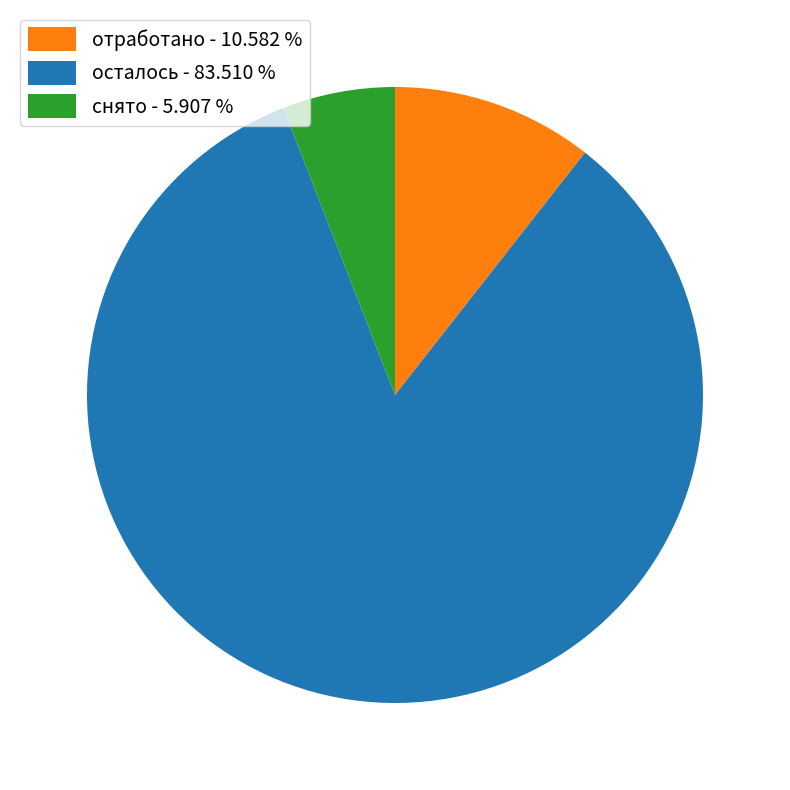

What is the majority slice?

осталось - 83.510 %